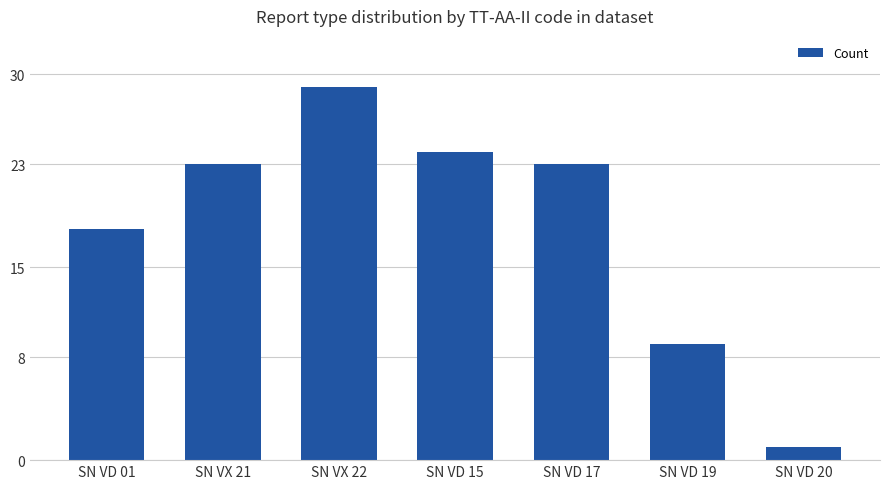

At which category does the chart reach its peak across all series?

SN VX 22